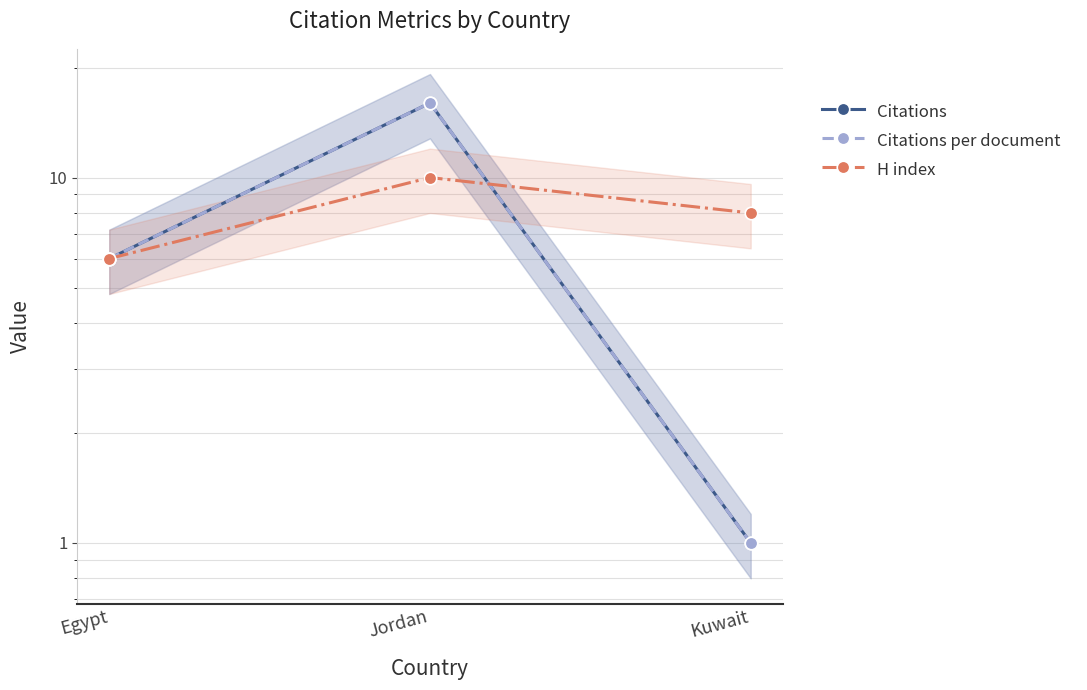

Reading left to right, transcribe all the data shown in this chart.

Citations: Egypt=6	Jordan=16	Kuwait=1
Citations per document: Egypt=6	Jordan=16	Kuwait=1
H index: Egypt=6	Jordan=10	Kuwait=8